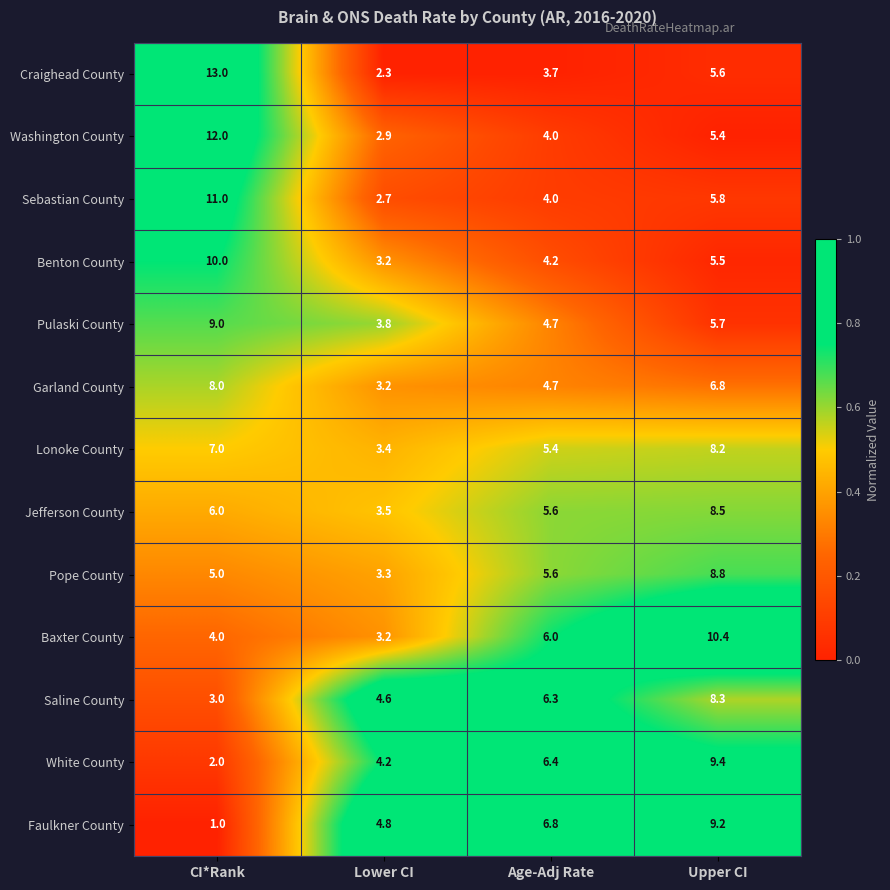

What is the sum of the Pope County values at Age-Adj Rate and Upper CI?

14.4